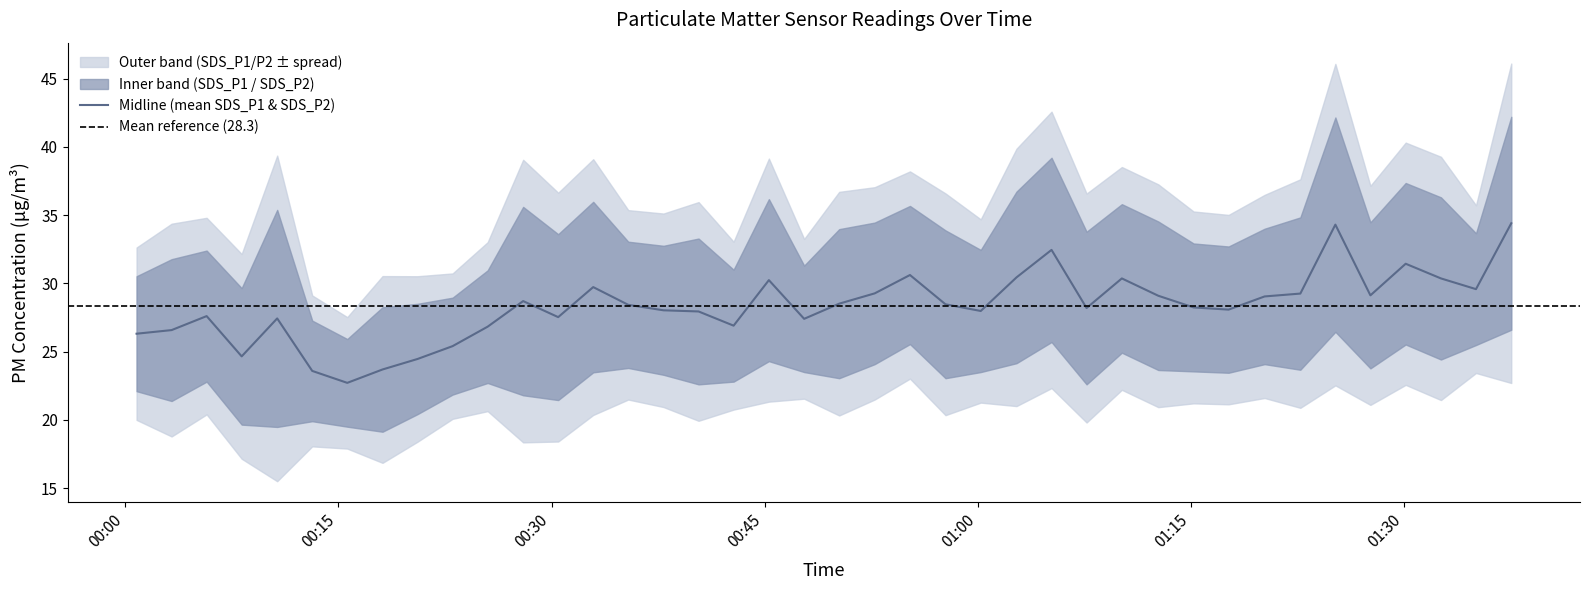

What is the highest value of the Midline (mean SDS_P1 & SDS_P2) series?

34.4